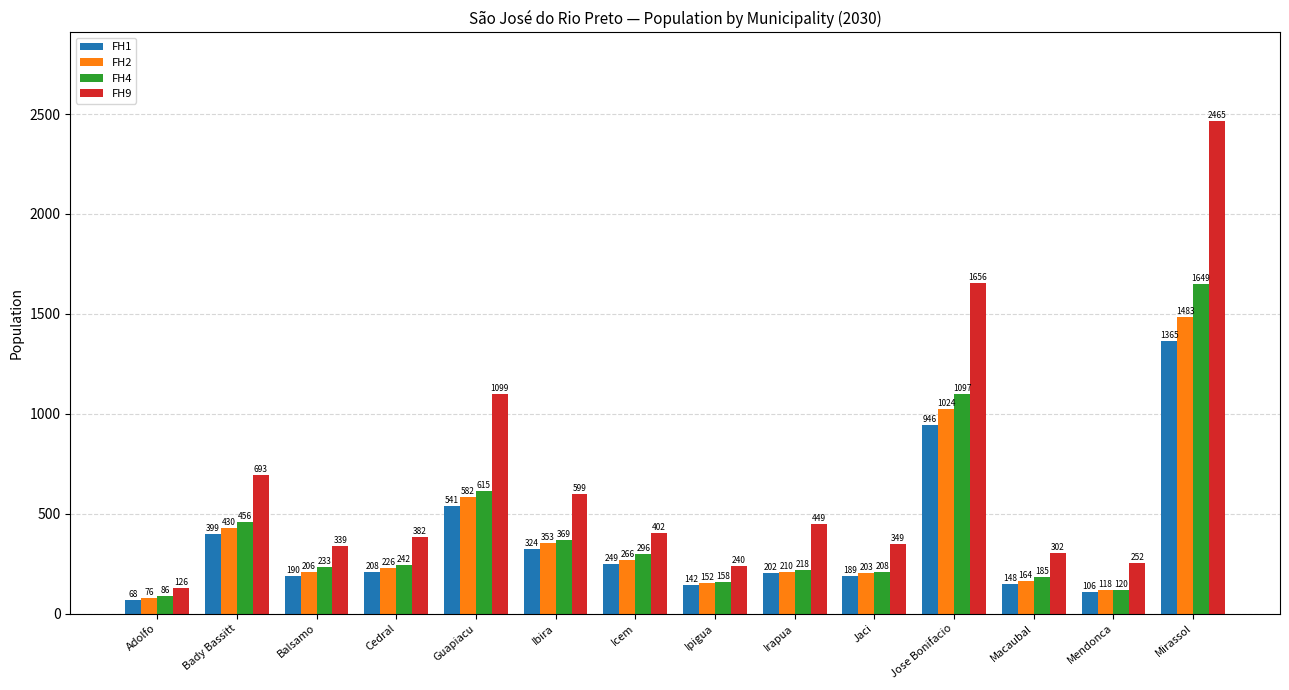

What is the difference between the FH2 values at Adolfo and Ibira?

277